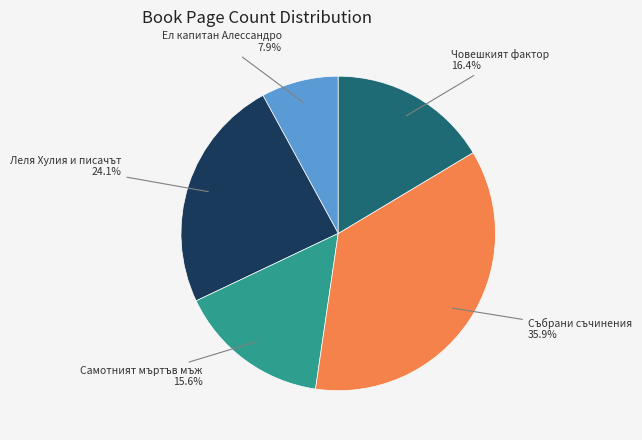

Which has a higher value, Ел капитан Алессандро or Човешкият фактор?

Човешкият фактор